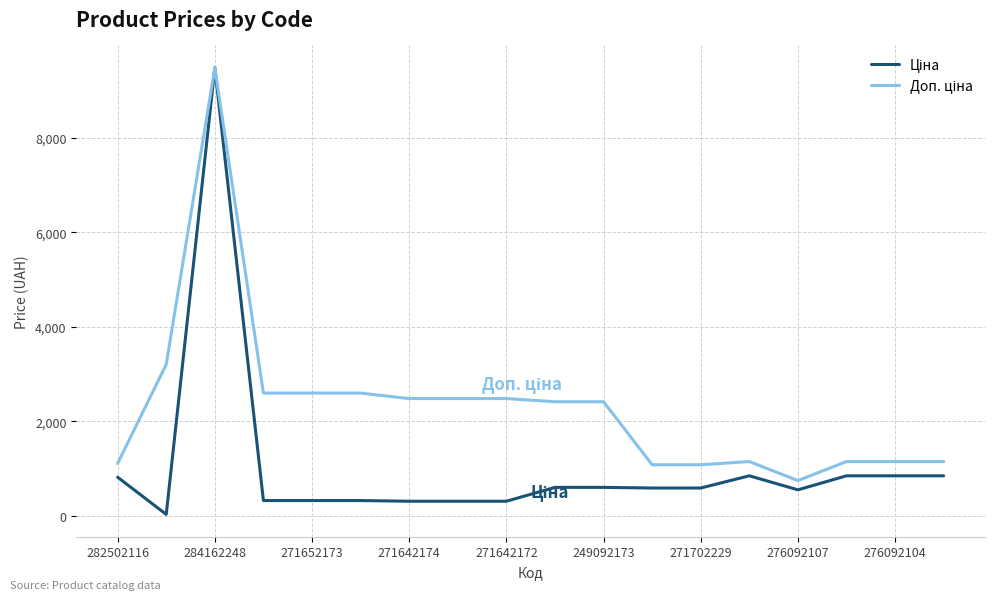

How many lines are shown in the chart?

2